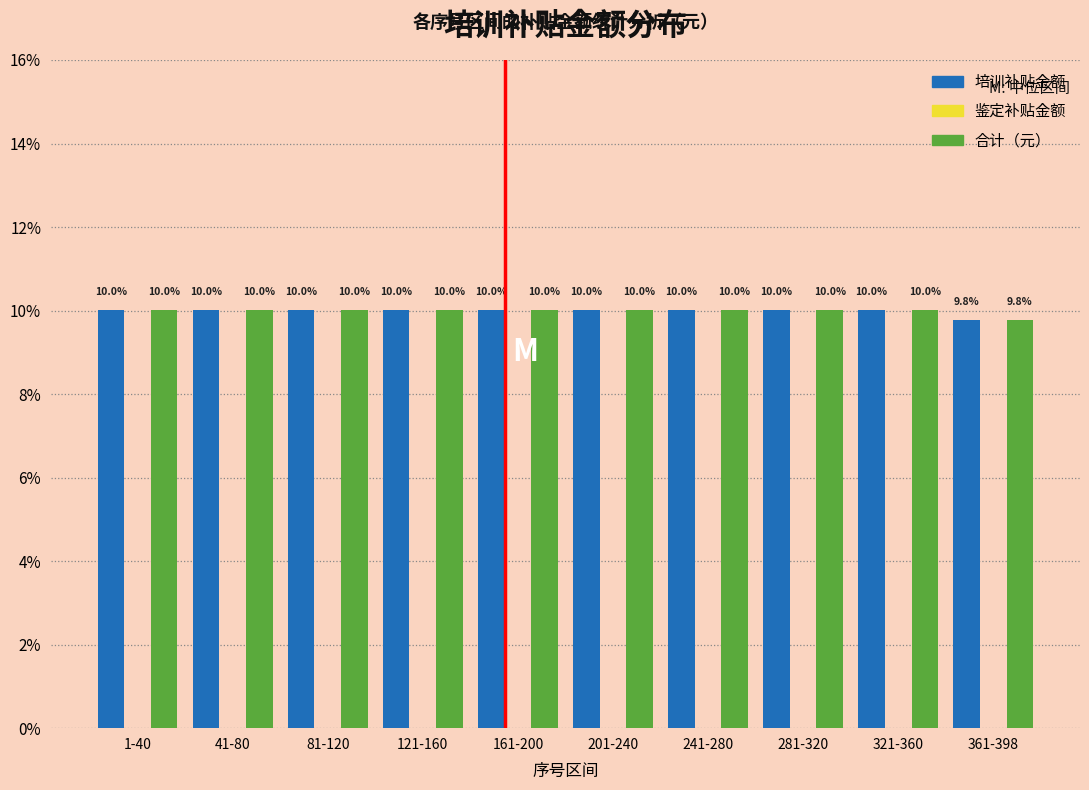

Reading left to right, what are all the values shown in this chart?

培训补贴金额: 10.0	10.0	10.0	10.0	10.0	10.0	10.0	10.0	10.0	9.8
合计（元）: 10.0	10.0	10.0	10.0	10.0	10.0	10.0	10.0	10.0	9.8